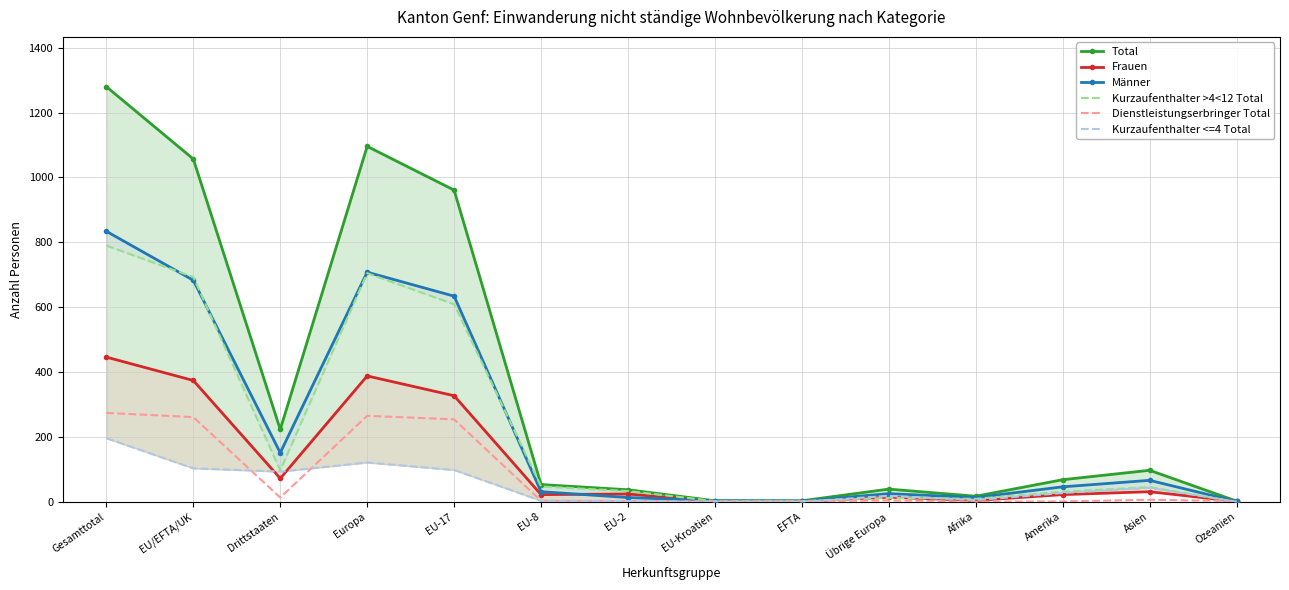

Which series ends up on top after the final intersection of Kurzaufenthalter >4<12 Total and Kurzaufenthalter <=4 Total?

Kurzaufenthalter >4<12 Total